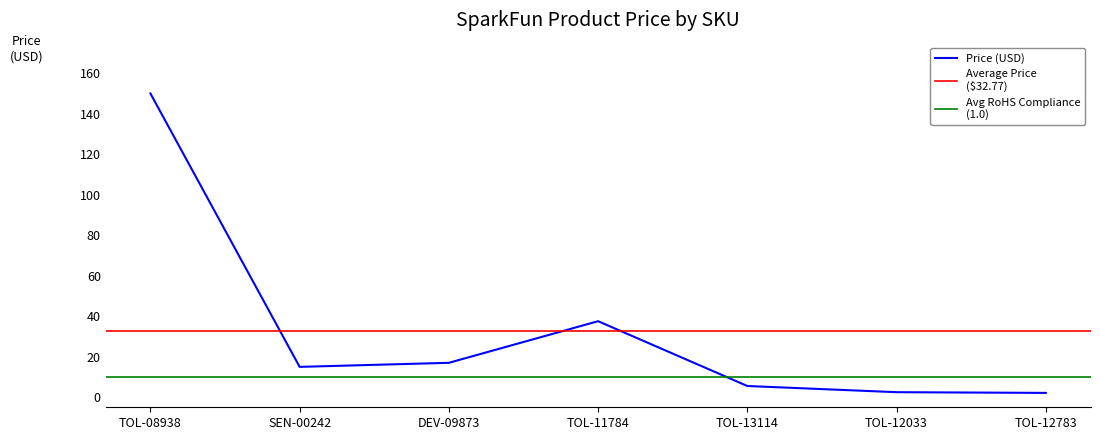

What is the greatest value displayed?

149.9